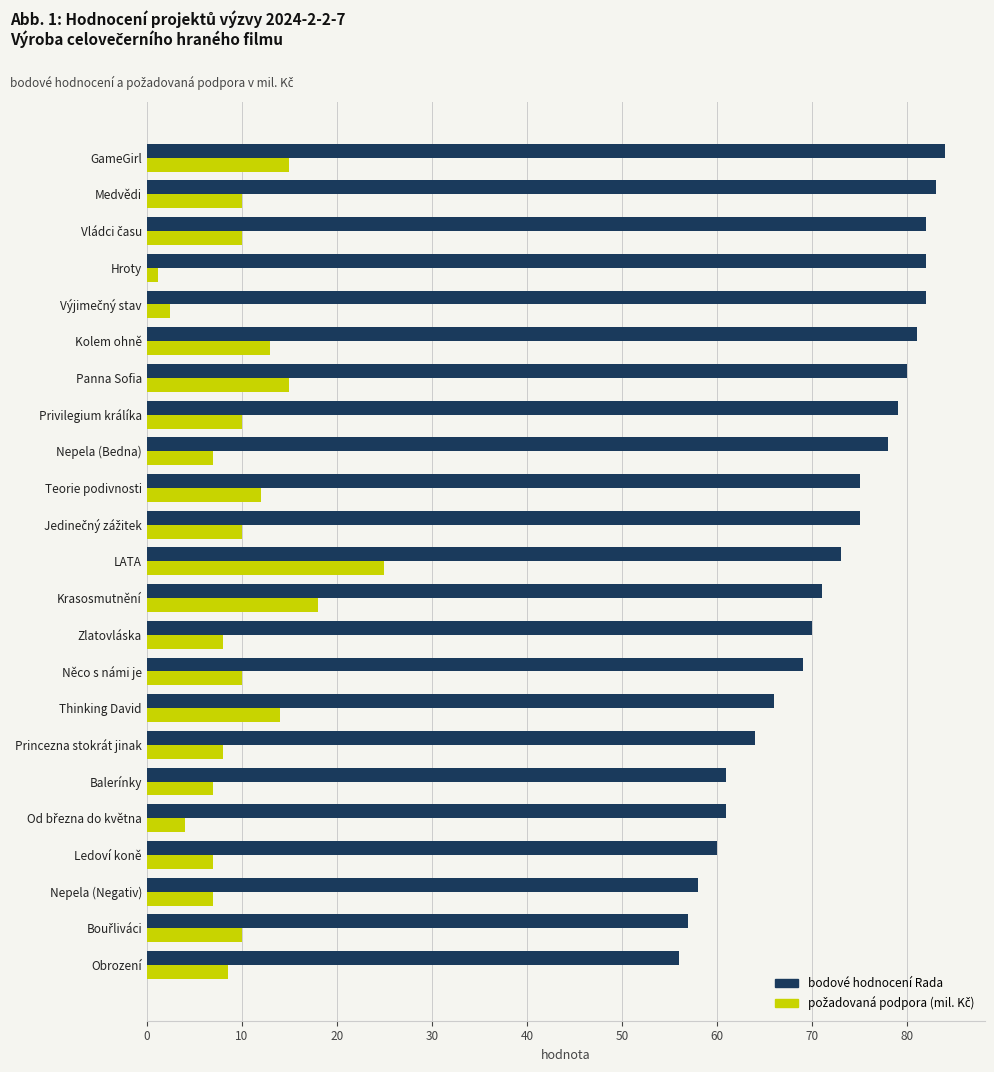

Which series has the largest total across all categories?

bodové hodnocení Rada